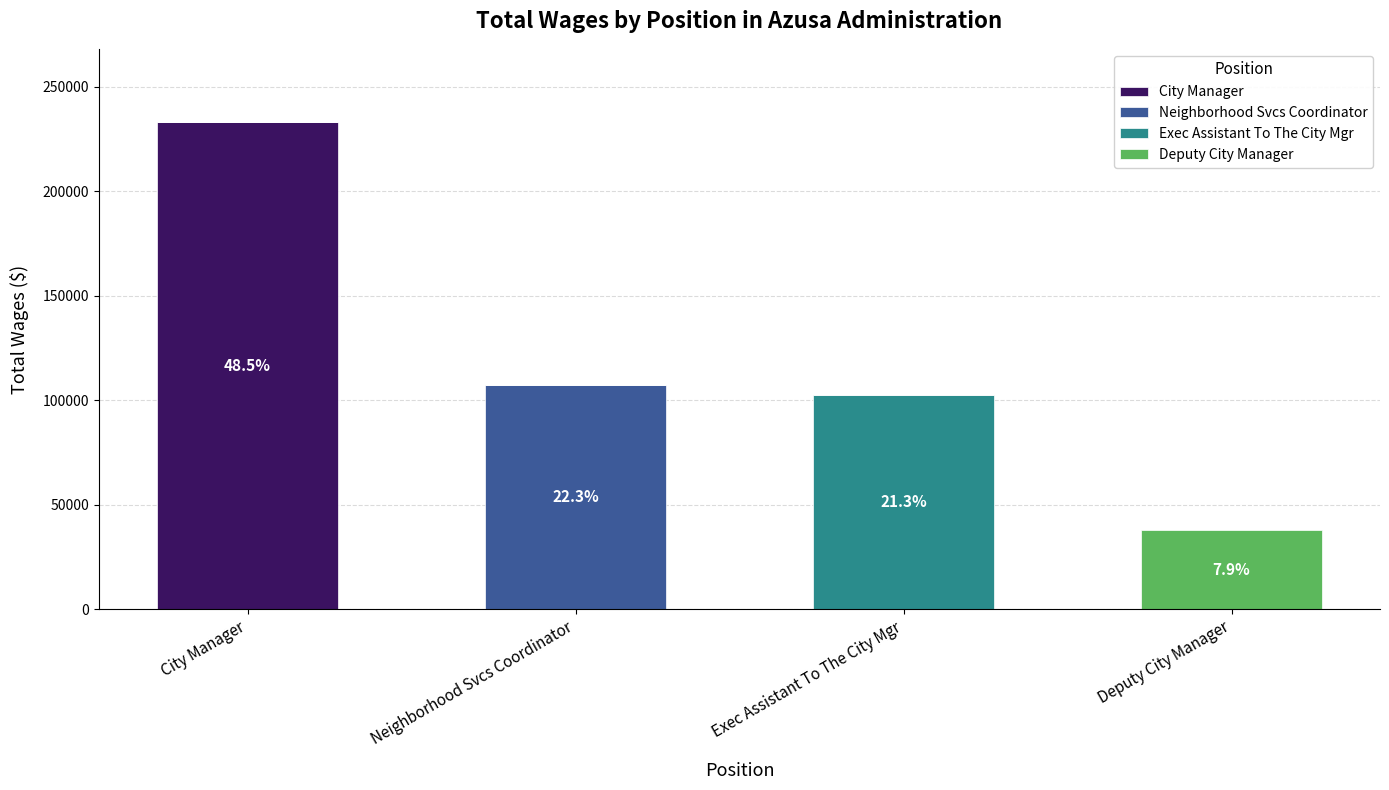

What is the total value across all series at Neighborhood Svcs Coordinator?

107439